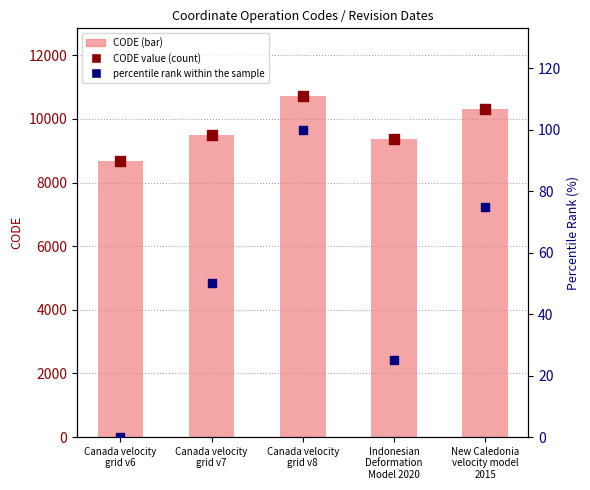

Which series contains the highest Y value?

CODE (bar)